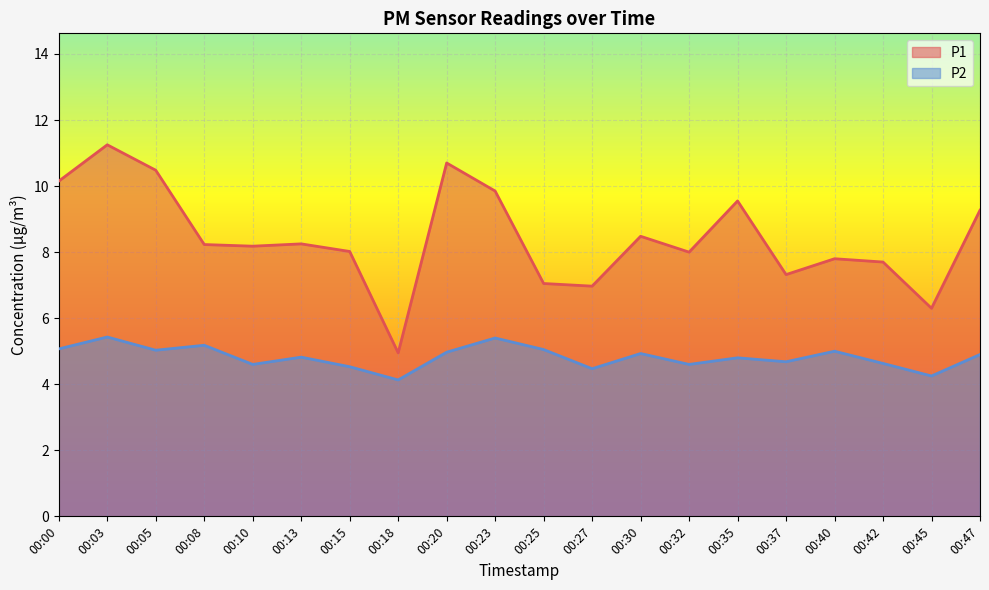

True or false: P2 has more than 2 points higher than both neighbors.

True